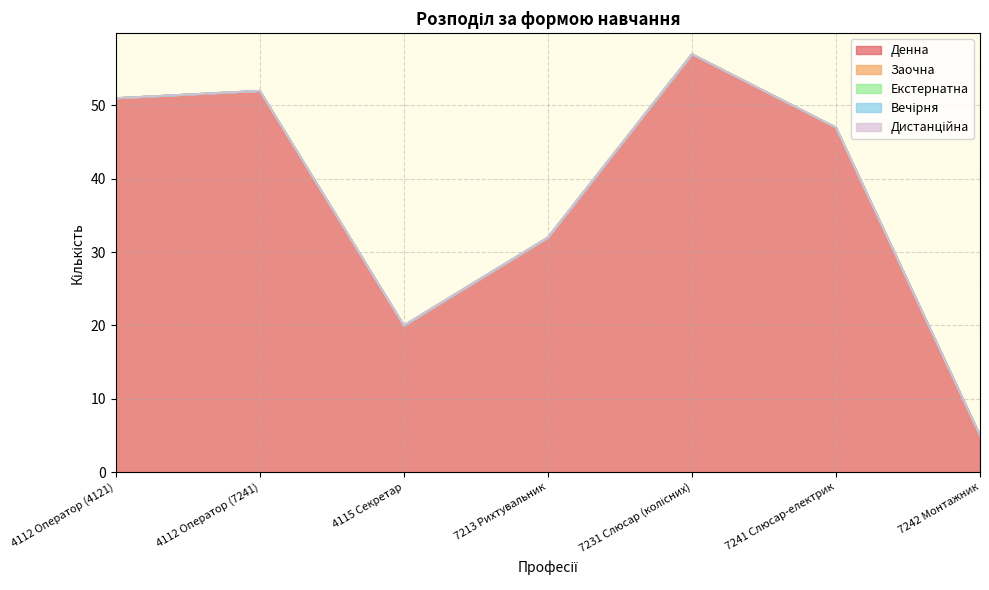

Between 4115 Секретар and 7241 Слюсар-електрик, which series saw the biggest shift?

Денна